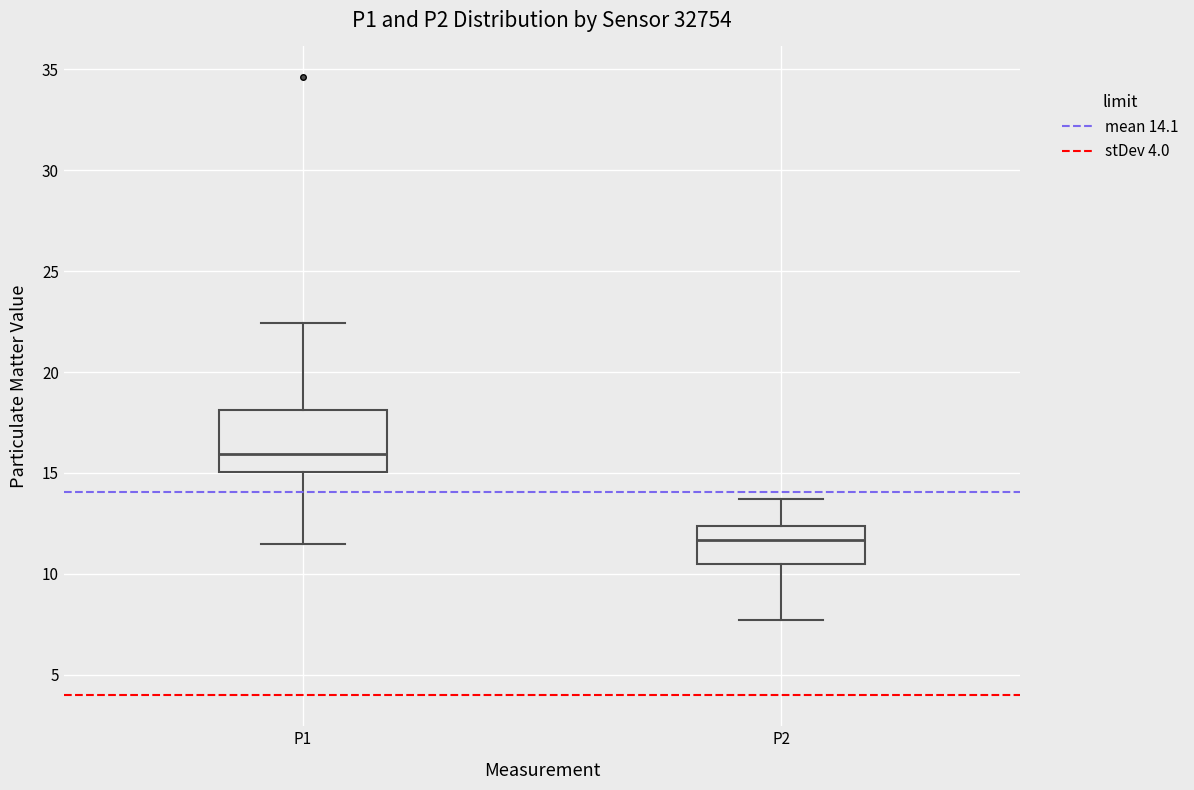

Reading left to right, read every box against the y-axis: the position of its median line, the range the box covers, and the ends of its whiskers. The values are not printed on the chart, so give them approximately, as read against the axis.

P1: median 16.0, box 15.0 to 18.0, whiskers 11.5 to 22.5
P2: median 11.5, box 10.5 to 12.5, whiskers 7.5 to 13.5